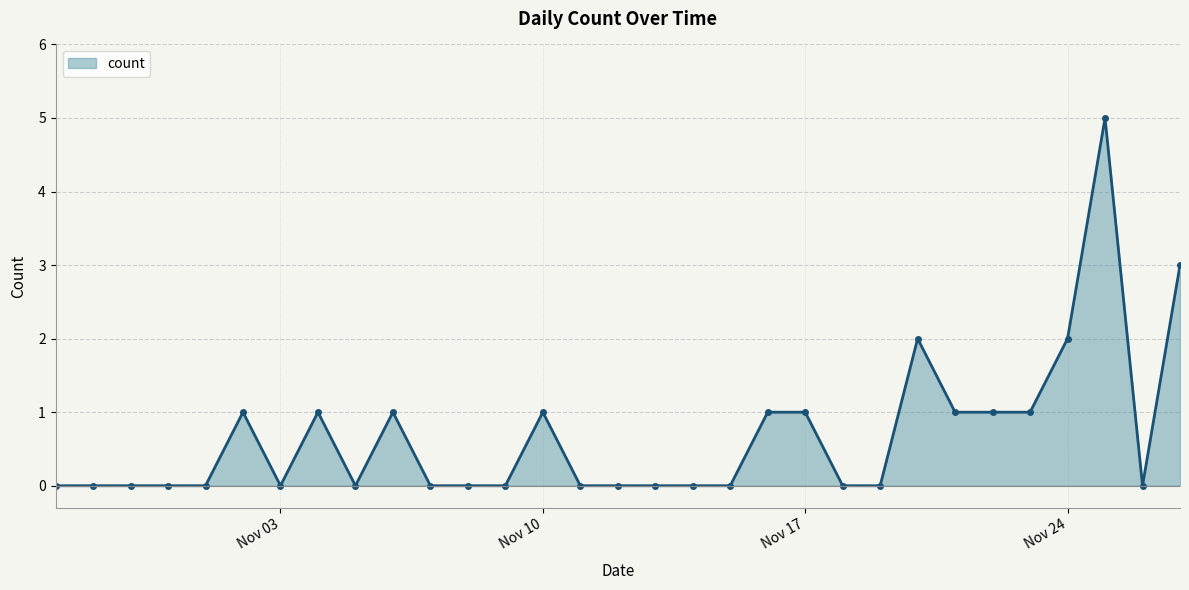

What is the value of the 21st point from the left?

1